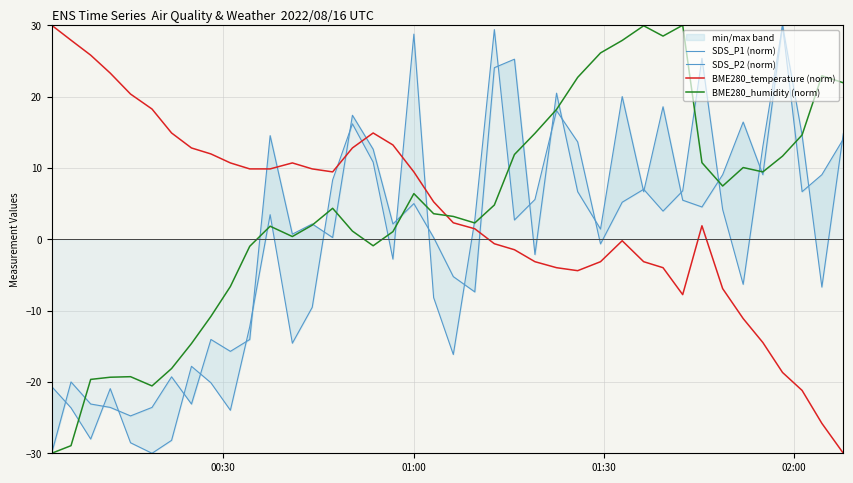

True or false: BME280_temperature (norm) and BME280_humidity (norm) intersect in this chart.

True